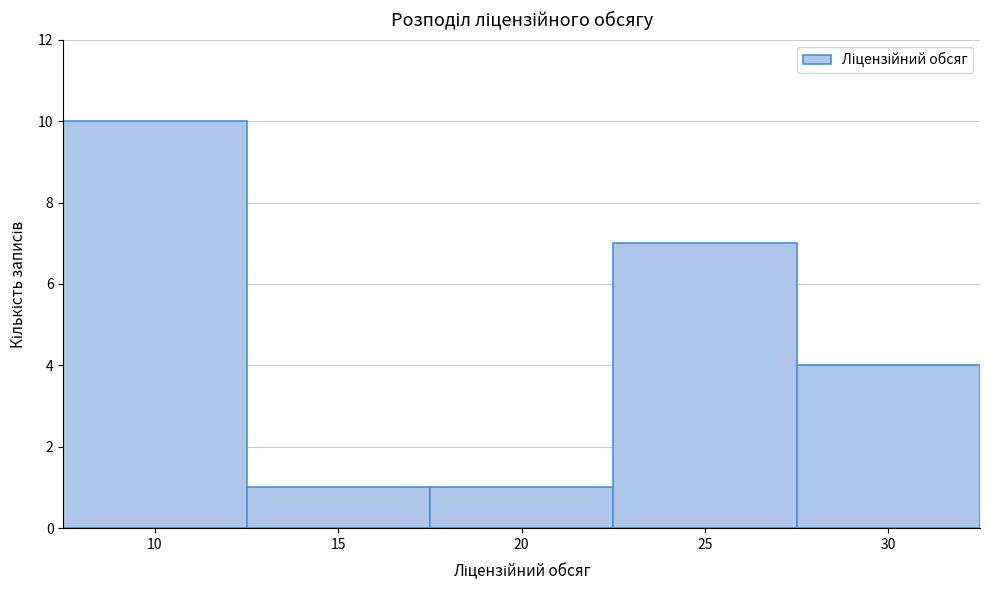

Reading left to right, list all the values displayed in this chart.

10	1	1	7	4